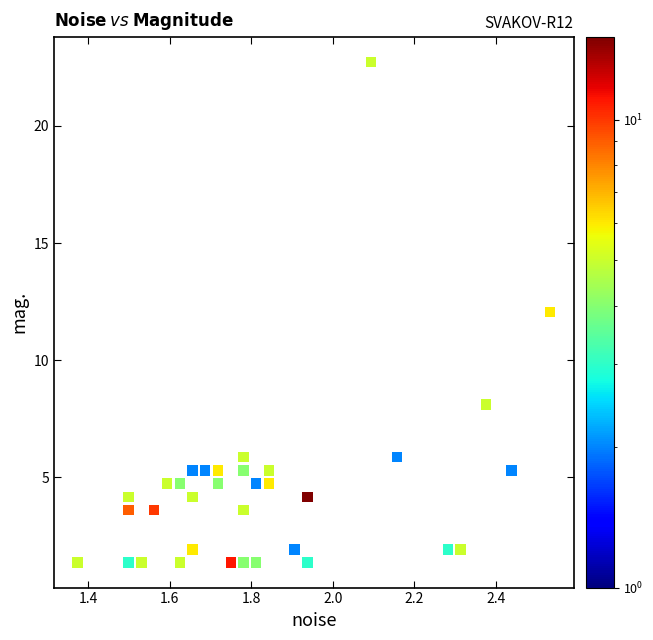

What is the range of X values (max minus min)?

1.2